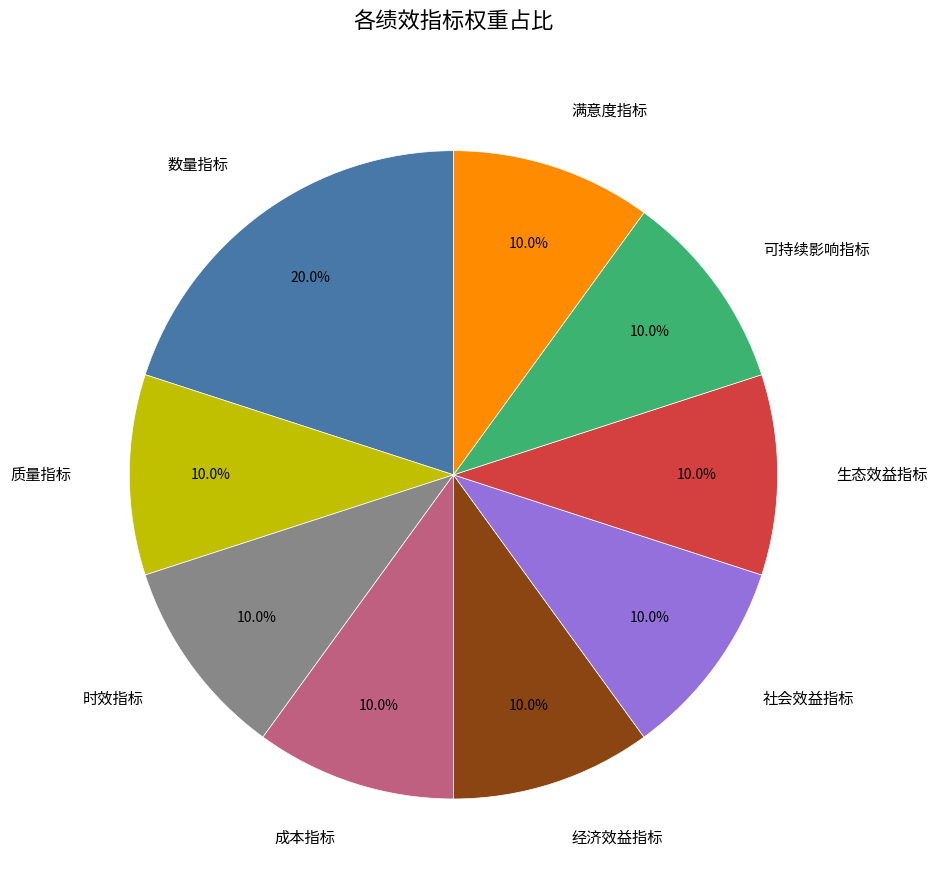

How many segments does this pie chart have?

9